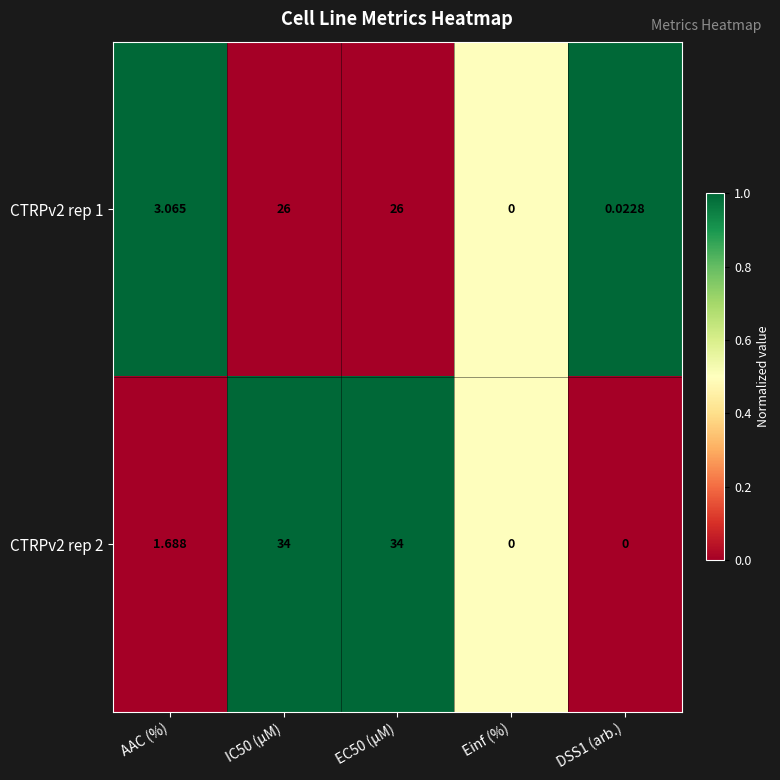

At which label is CTRPv2 rep 1 closest to 13?

AAC (%)